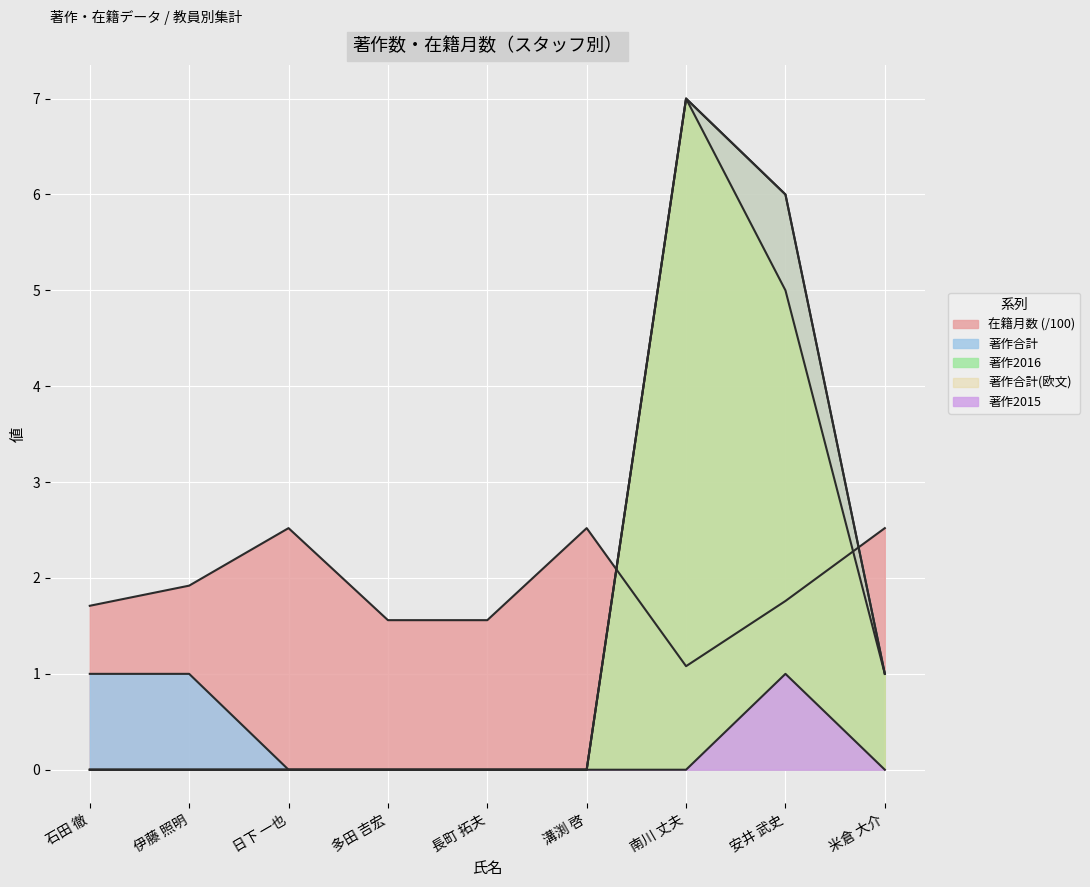

The value of 著作合計(欧文) at 長町 拓夫 is -3.0. True or false?

False